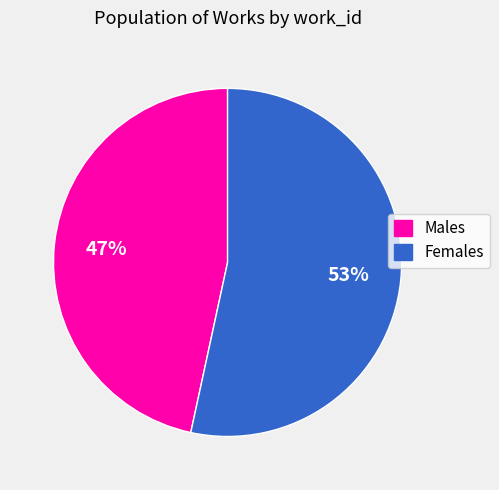

To the nearest percent, what percentage of the pie is Males?

47%